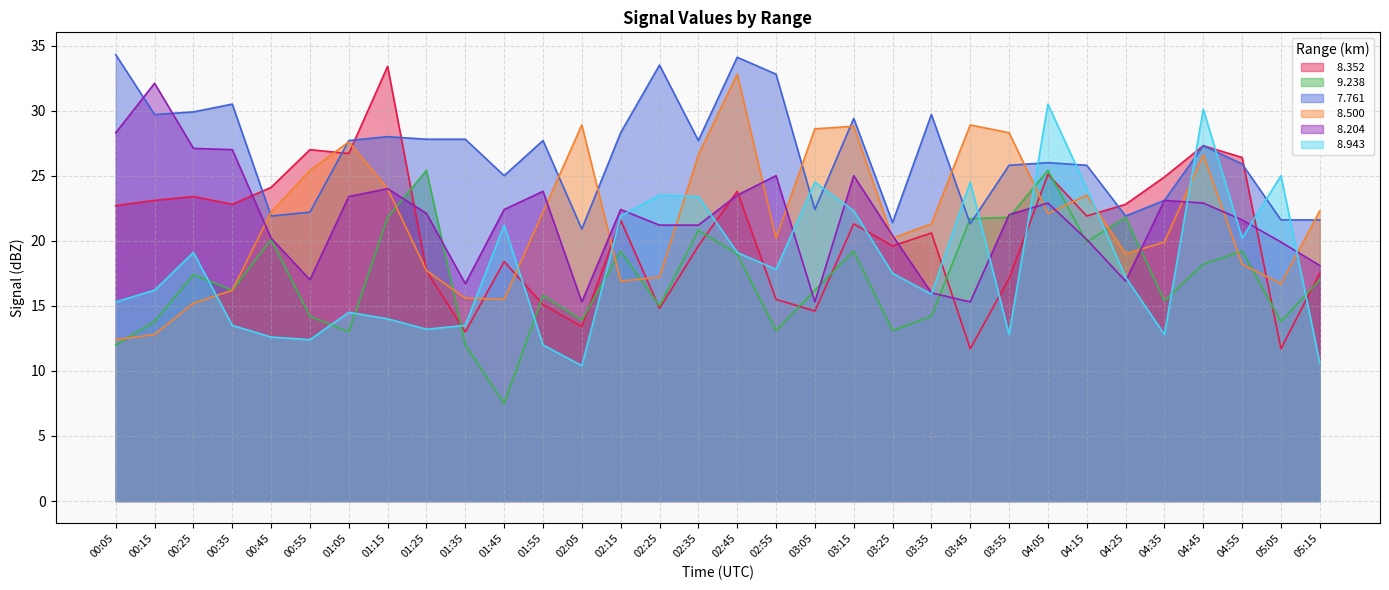

How many interior local valleys does the   8.943 series have?

8